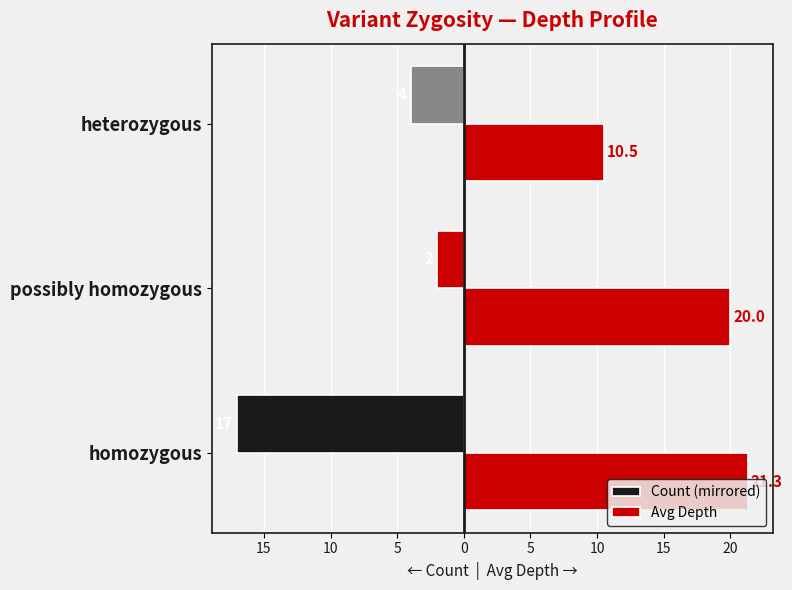

At how many categories does at least one series exceed 6?

3